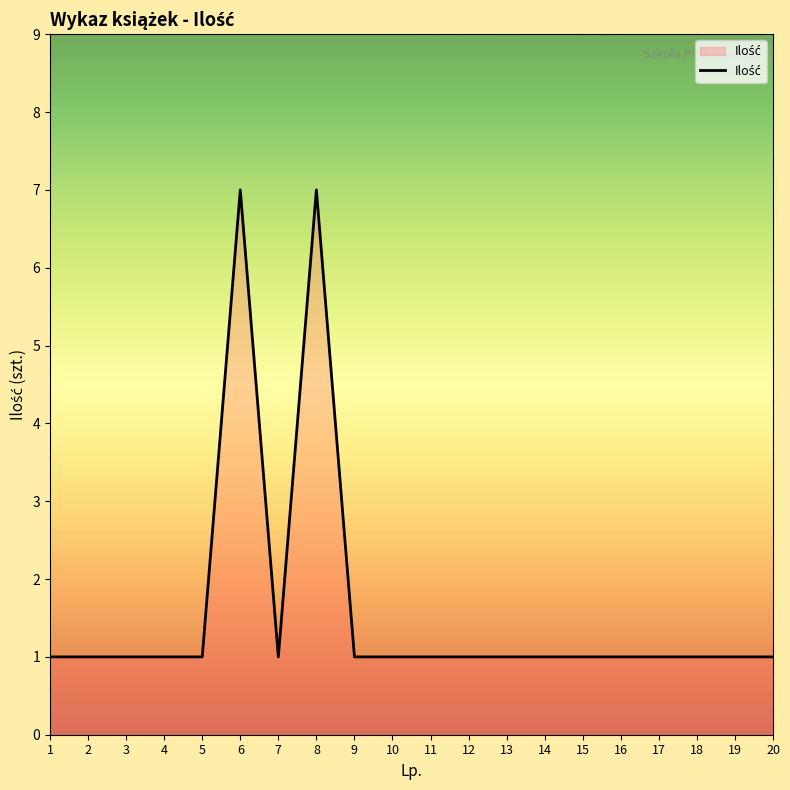

The value at 6 is 7. True or false?

True